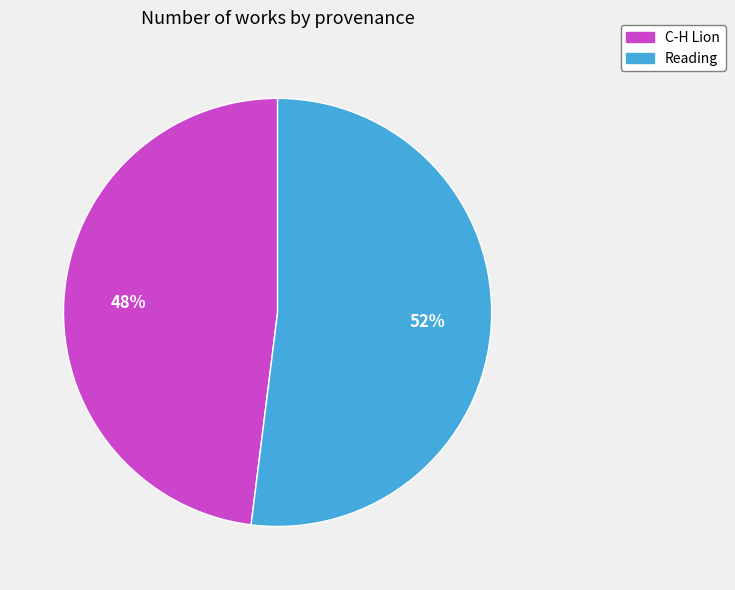

Count the number of slices in the pie.

2